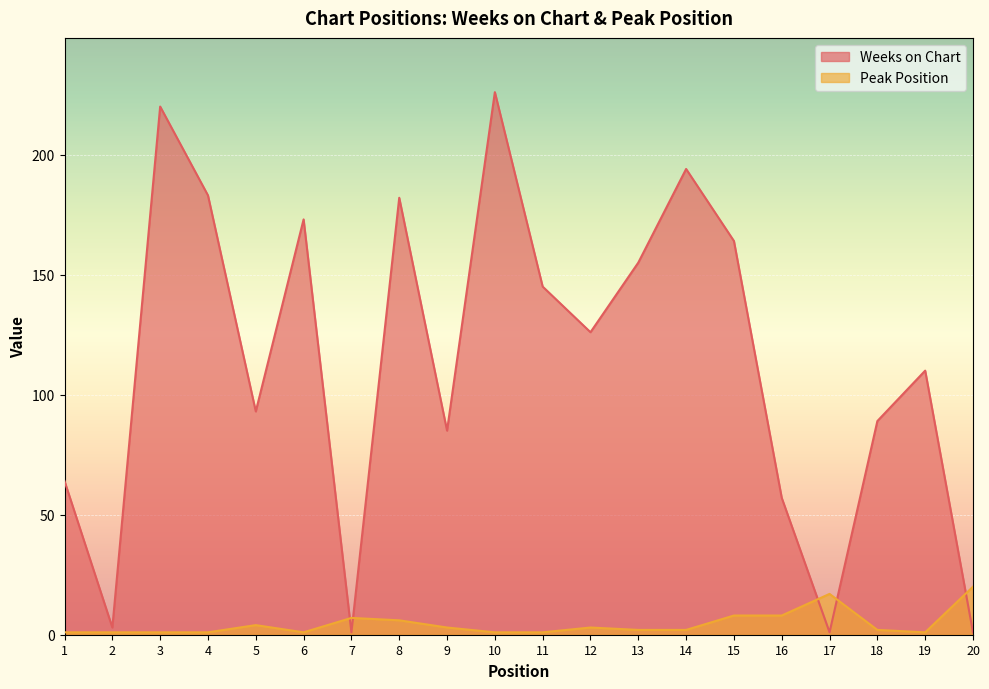

At 17, list the series in order from largest to smallest.

Peak Position, Weeks on Chart